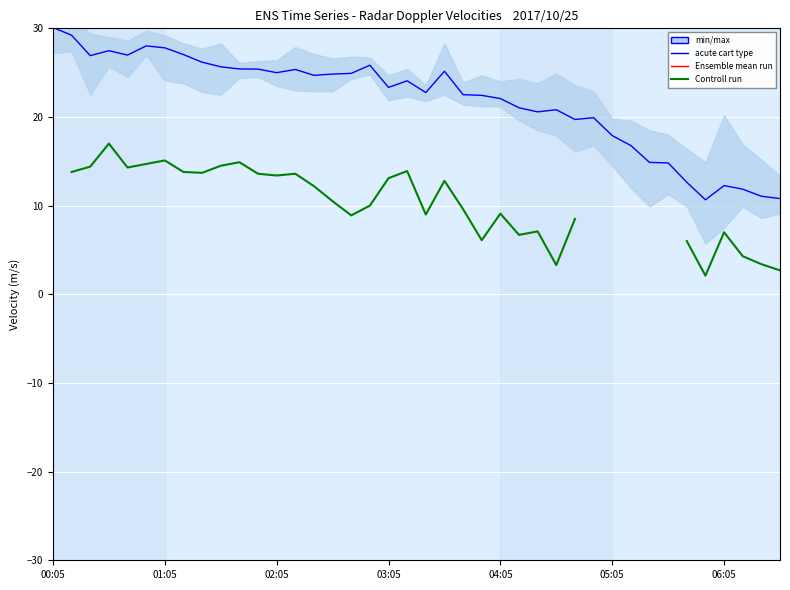

What is the difference between the maximum and minimum values in the Ensemble mean run series?

19.4